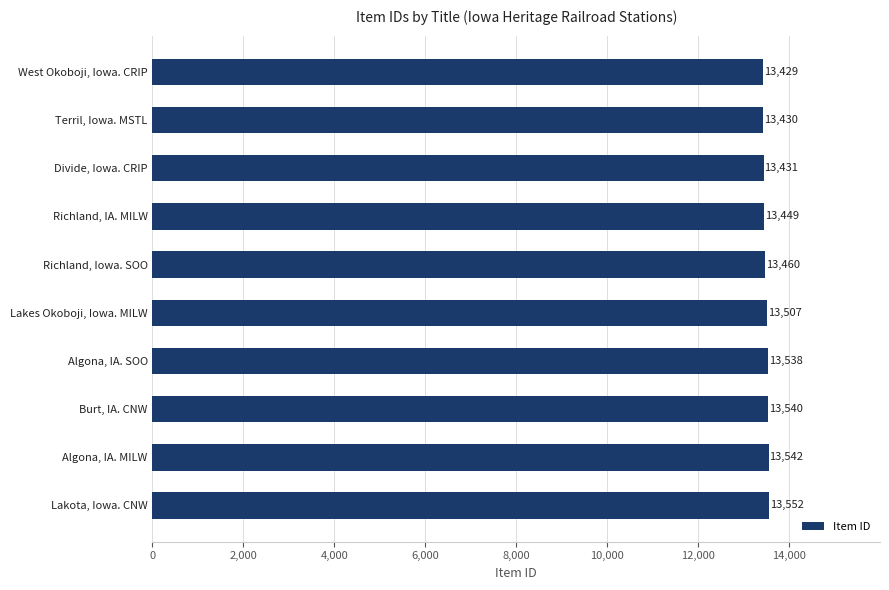

Reading bottom to top, extract all data points from this chart.

13552	13542	13540	13538	13507	13460	13449	13431	13430	13429